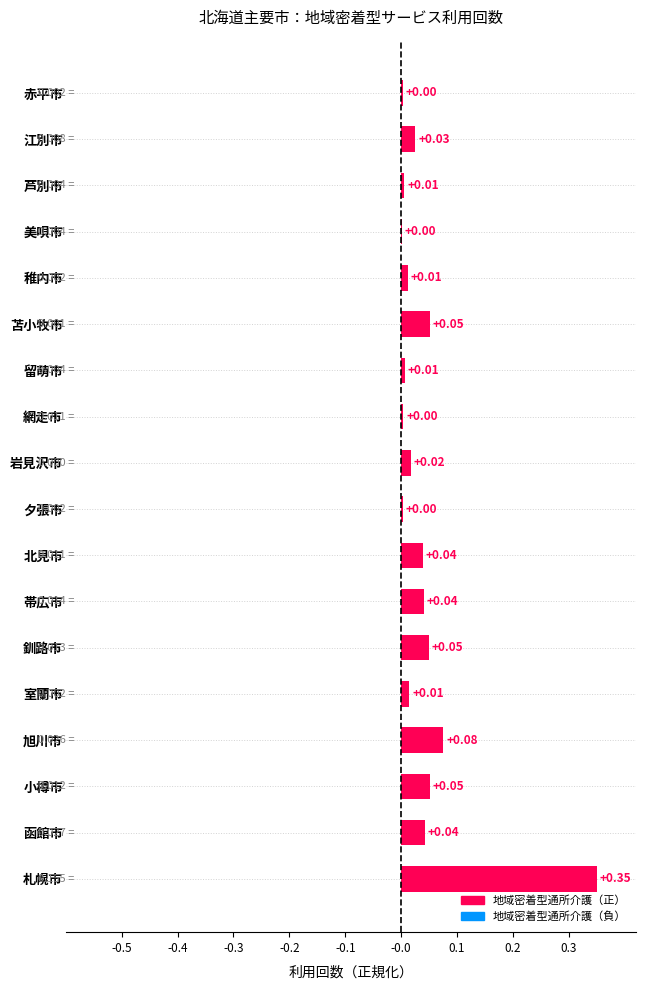

What is the sum of all values?

0.8